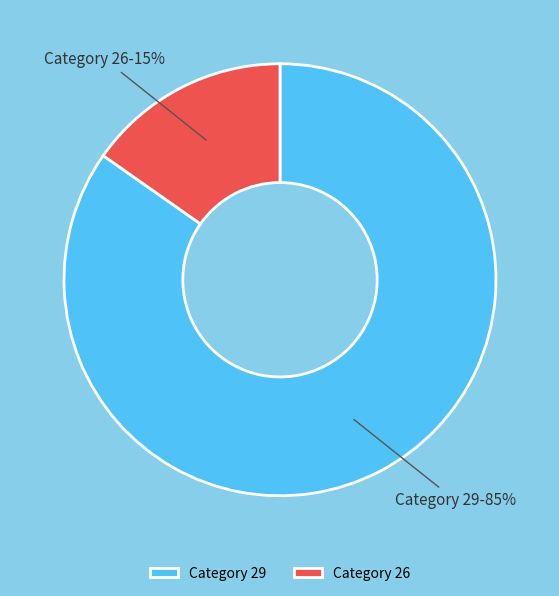

To the nearest percent, what is the average slice percentage?

50%